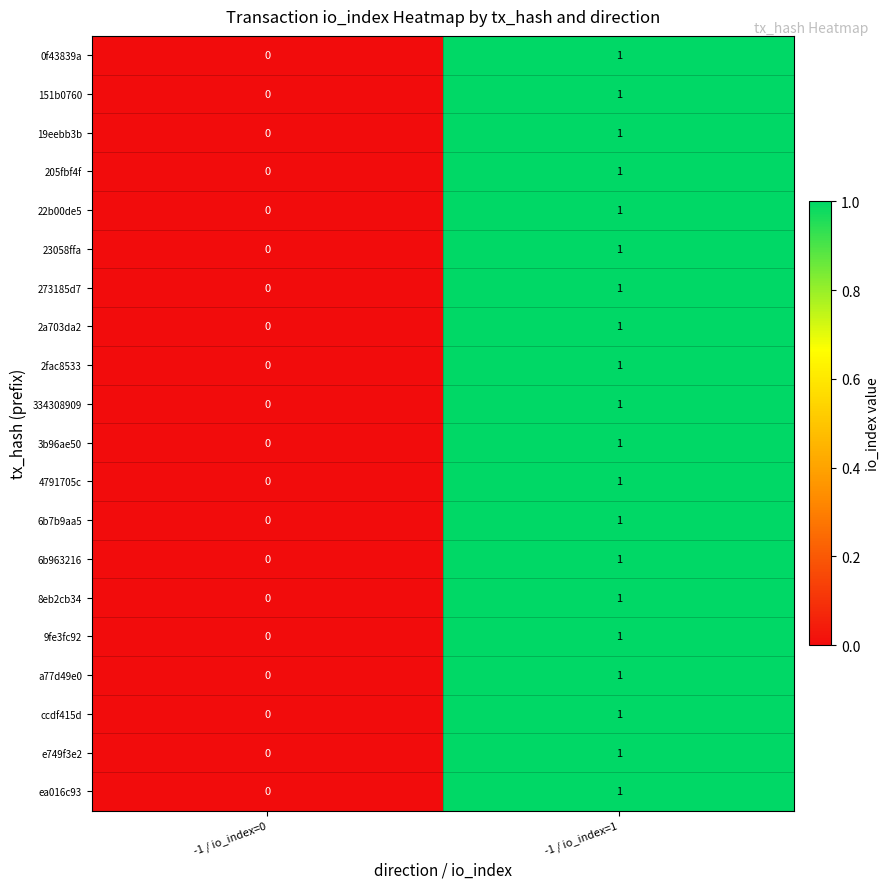

Rank the categories by ccdf415d value from highest to lowest.

-1 / io_index=1, -1 / io_index=0